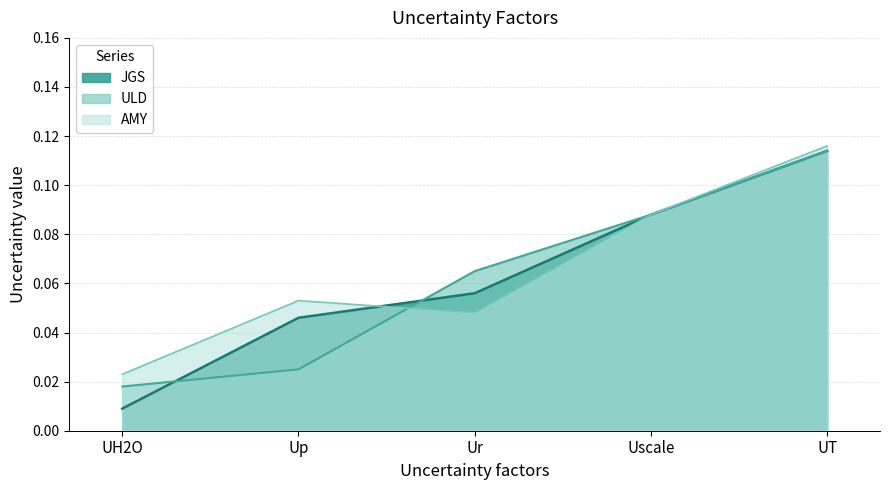

What is the sum of all JGS values?

0.3